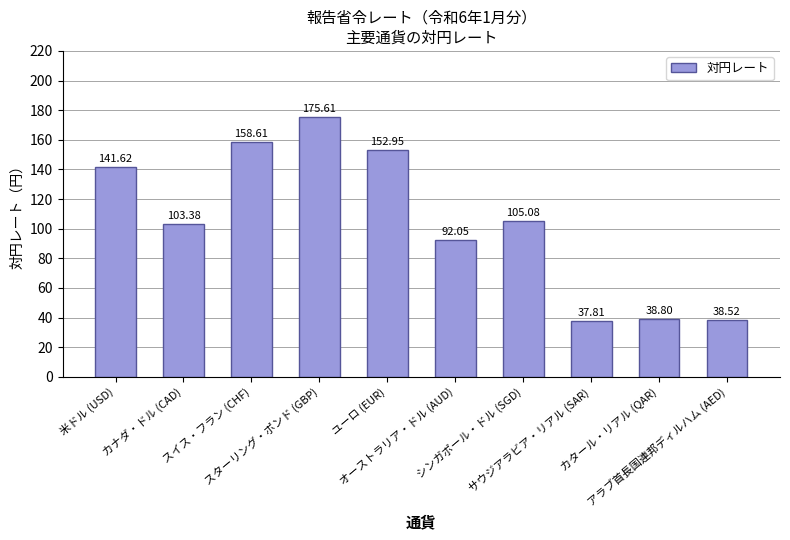

What is the label of the 2nd bar from the right?

カタール・リアル (QAR)